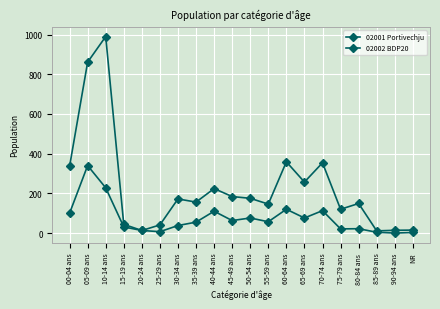

Which series has the widest spread of values?

02001 Portivechju